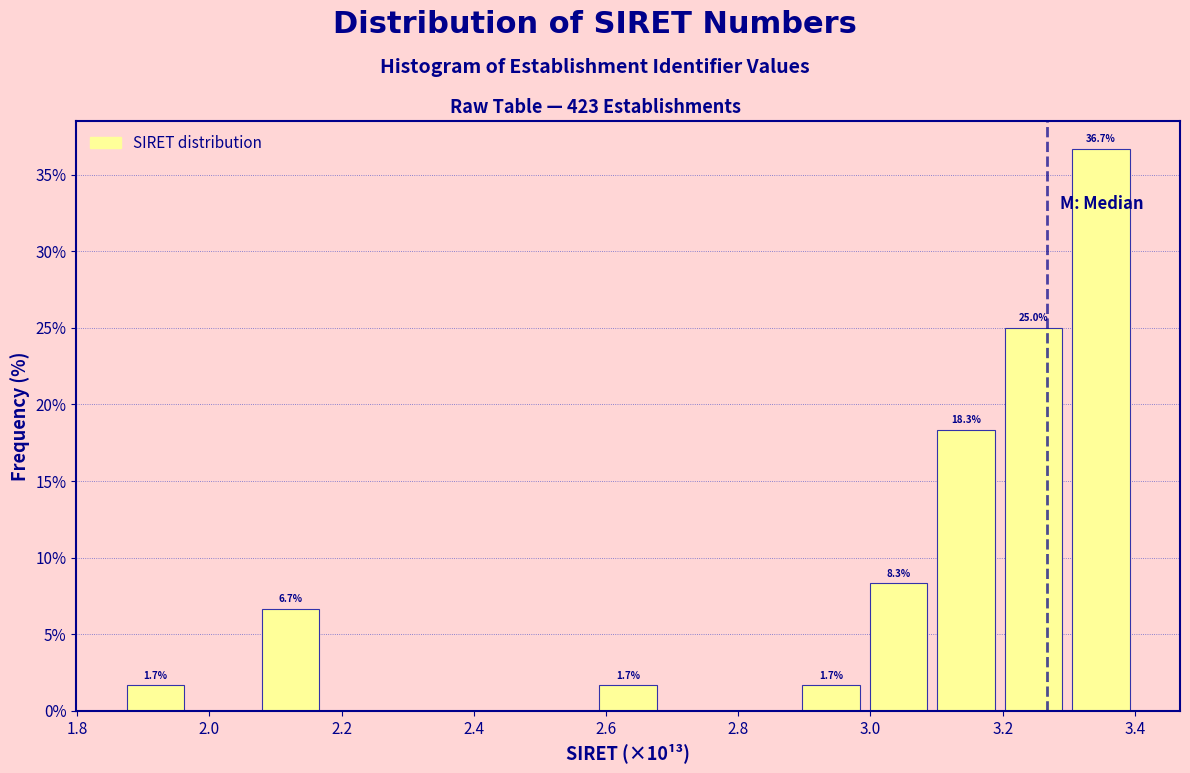

Which range on the x-axis has the tallest bar?

3.30 to 3.40